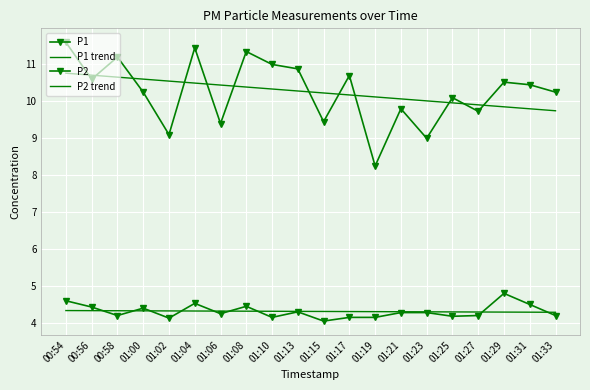

Is it true that P1 trend equals 10.0 at 01:23?

True